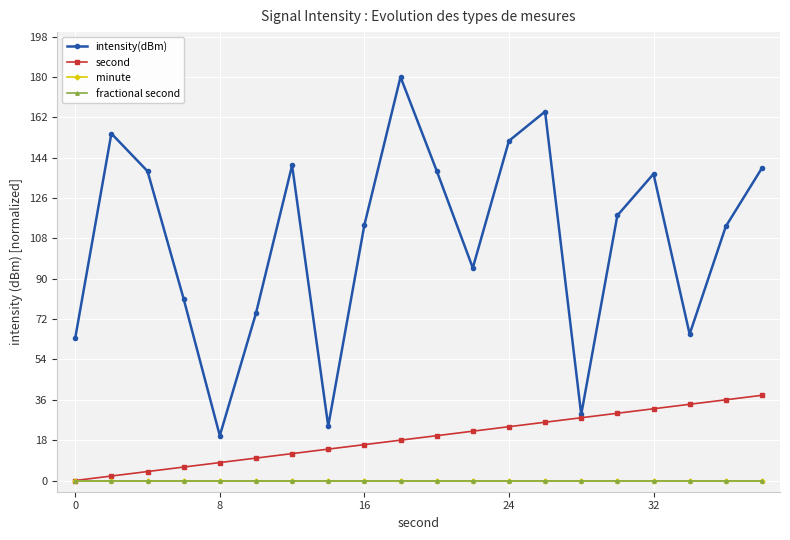

How many lines are shown in the chart?

4